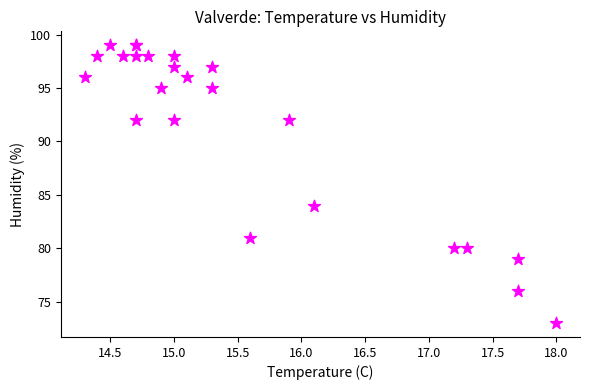

What Y value in the scatter plot is closest to 86?

84